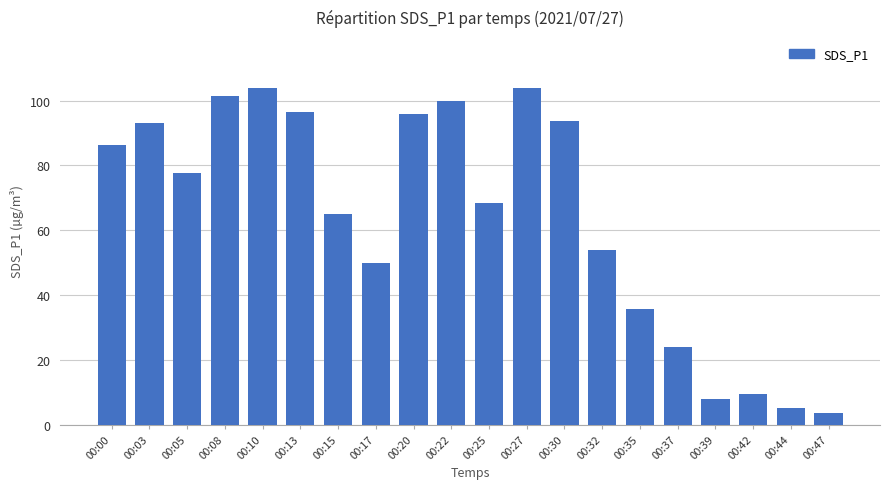

The value at 00:15 is 64.9. True or false?

True